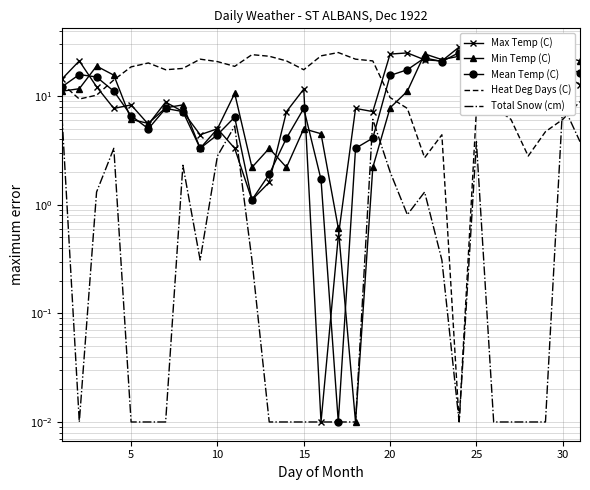

The value of Mean Temp (C) at 15 is 17.8. True or false?

False